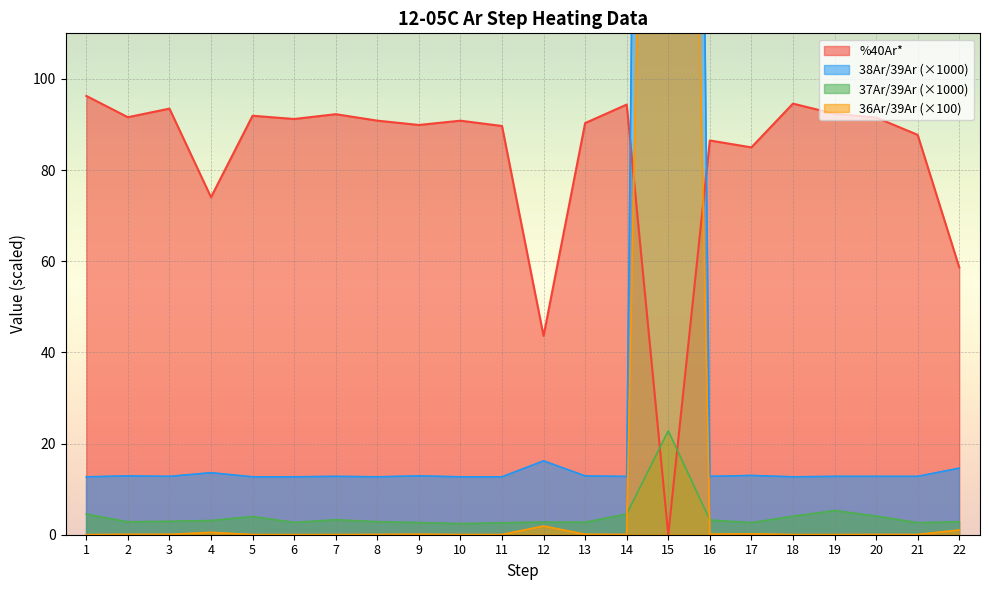

How many intersections are there between %40Ar* and 37Ar/39Ar (×1000)?

2